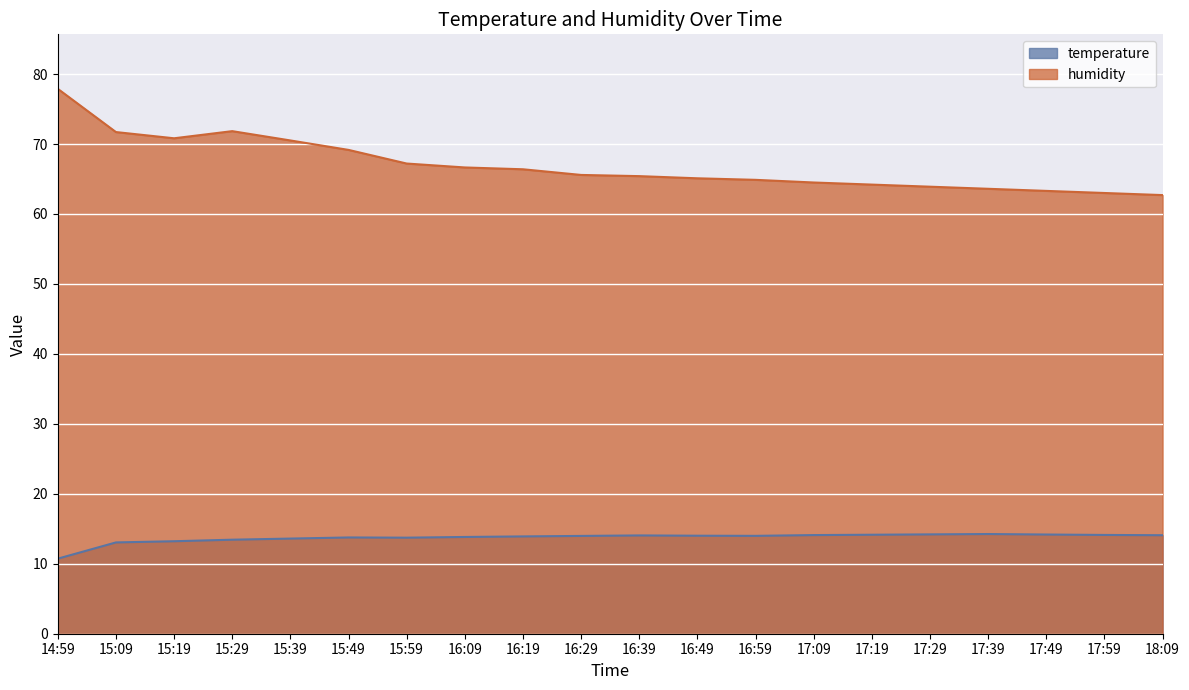

What is the lowest value of the humidity series?

62.7